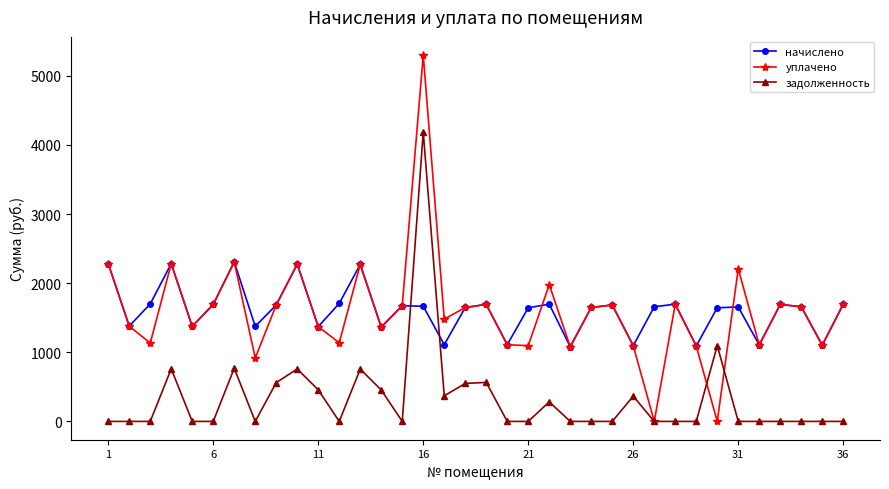

How many data points in уплачено are above 1648?

19